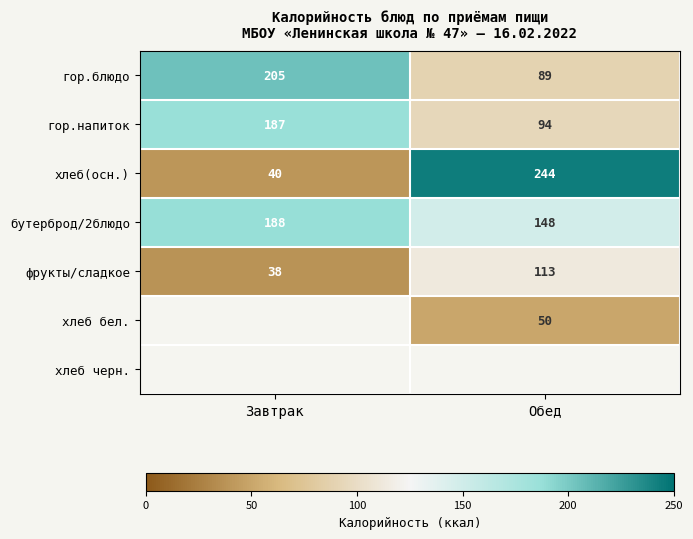

The гор.напиток series shows 128.9 at Завтрак. True or false?

False